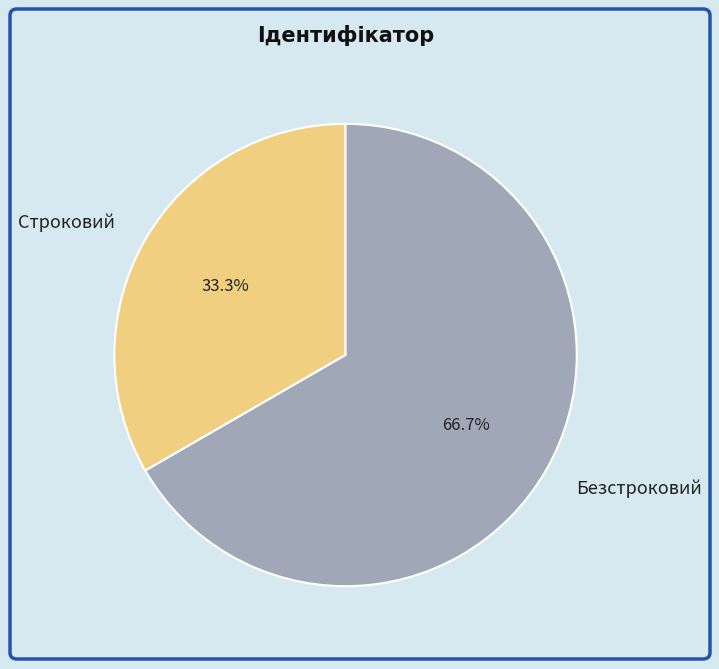

Do Безстроковий and Строковий together represent more than half of the pie?

Yes